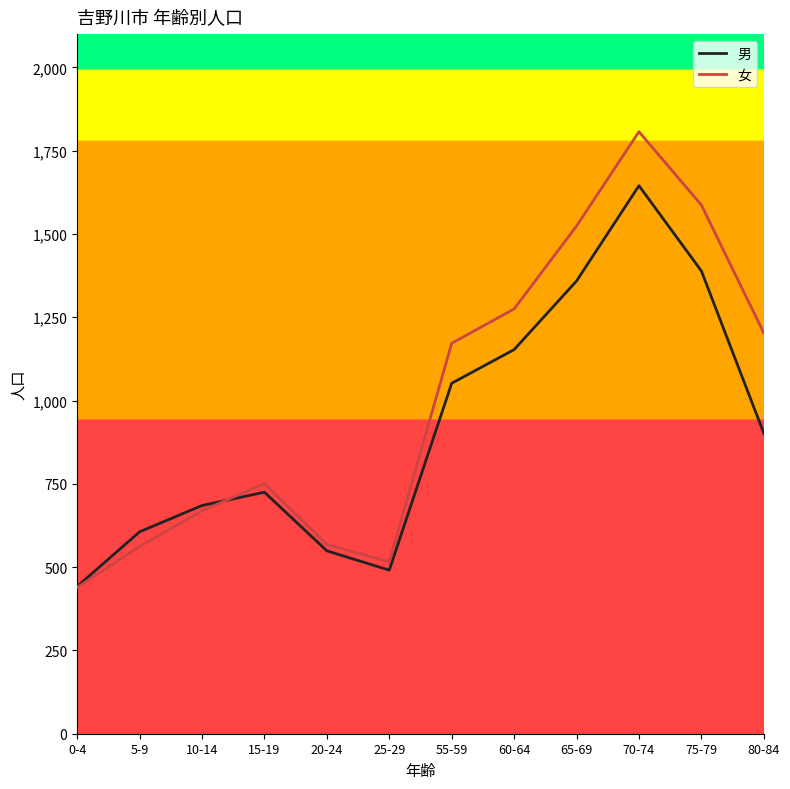

The value of 男 at 70-74 is 2621. True or false?

False